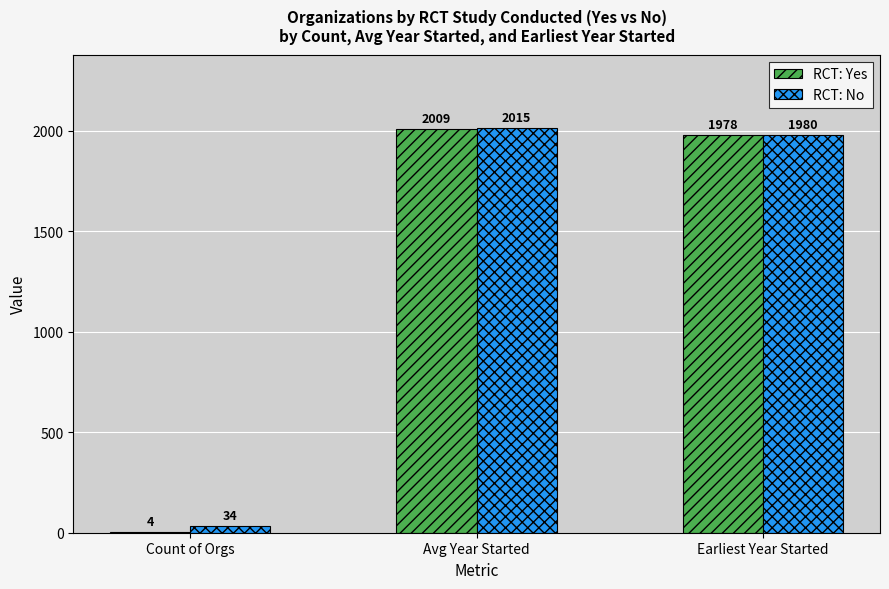

The value of RCT: No at Earliest Year Started is 3484. True or false?

False